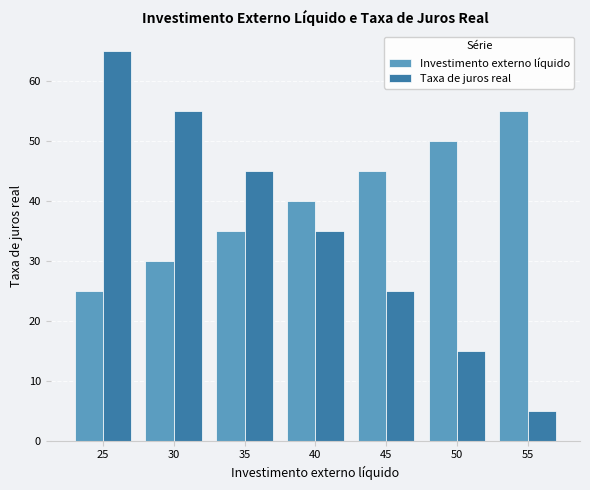

What are all the series names shown in the legend?

Investimento externo líquido, Taxa de juros real